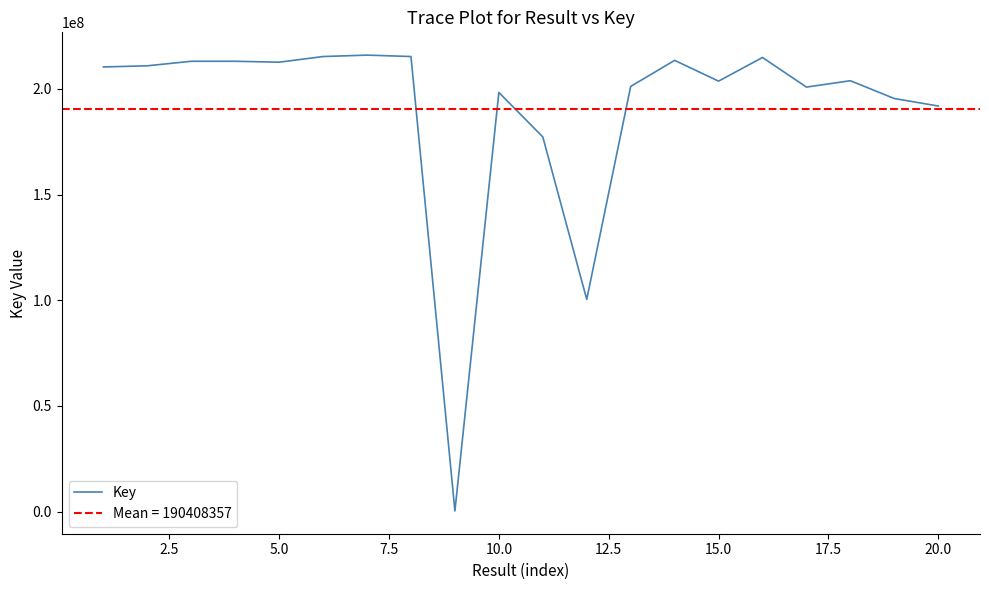

What is the maximum value for Key?

215972146